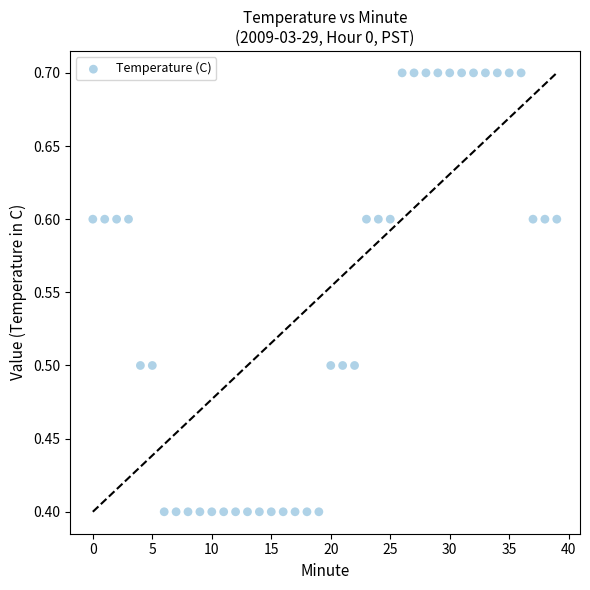

What is the range of Y values (max minus min)?

0.3